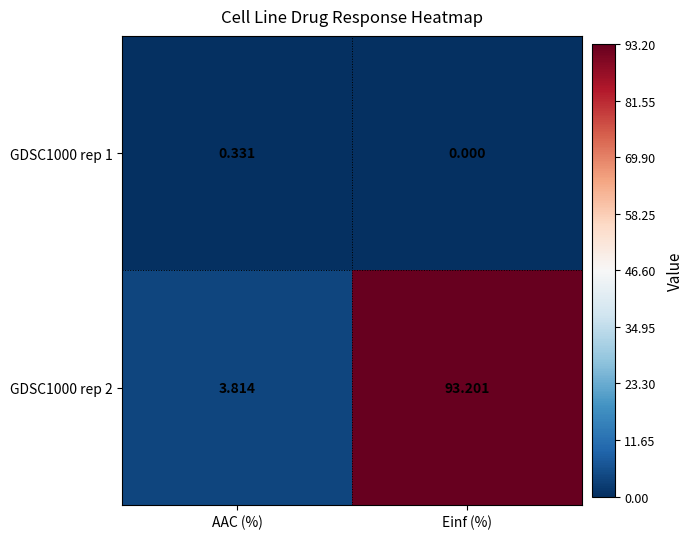

At how many categories does at least one series exceed 3?

2